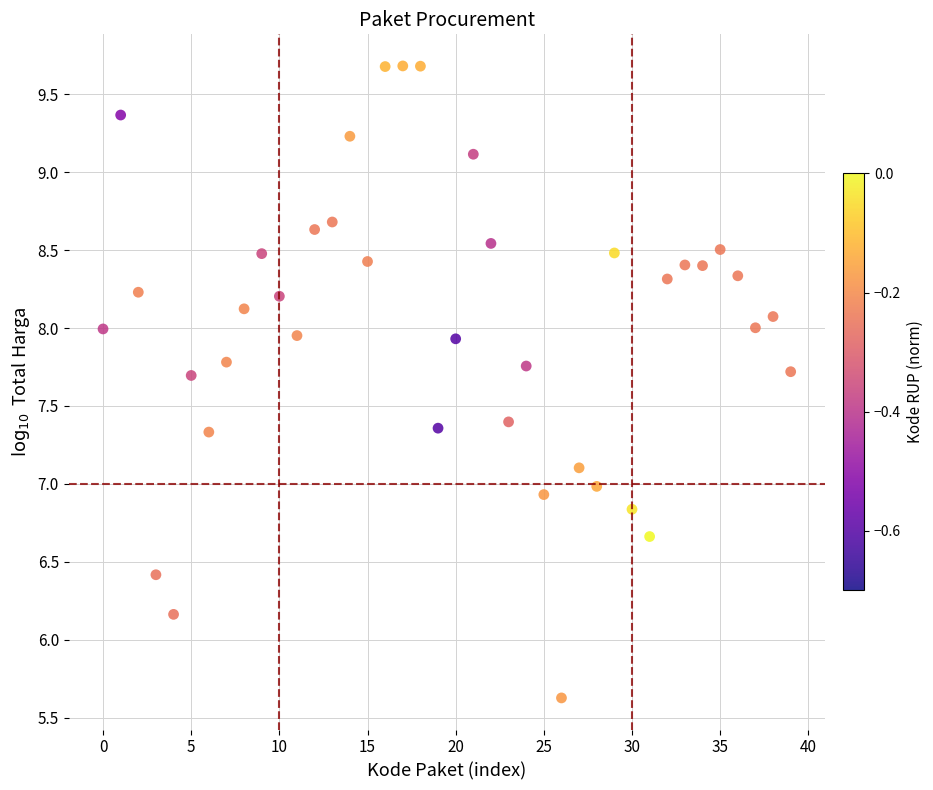

What is the range of Y values (max minus min)?

4.1